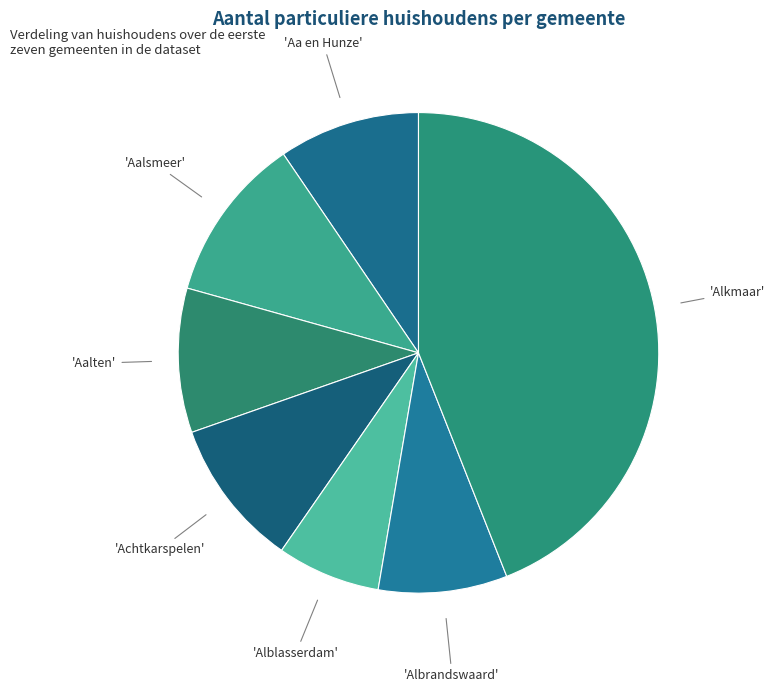

Count the number of slices in the pie.

7